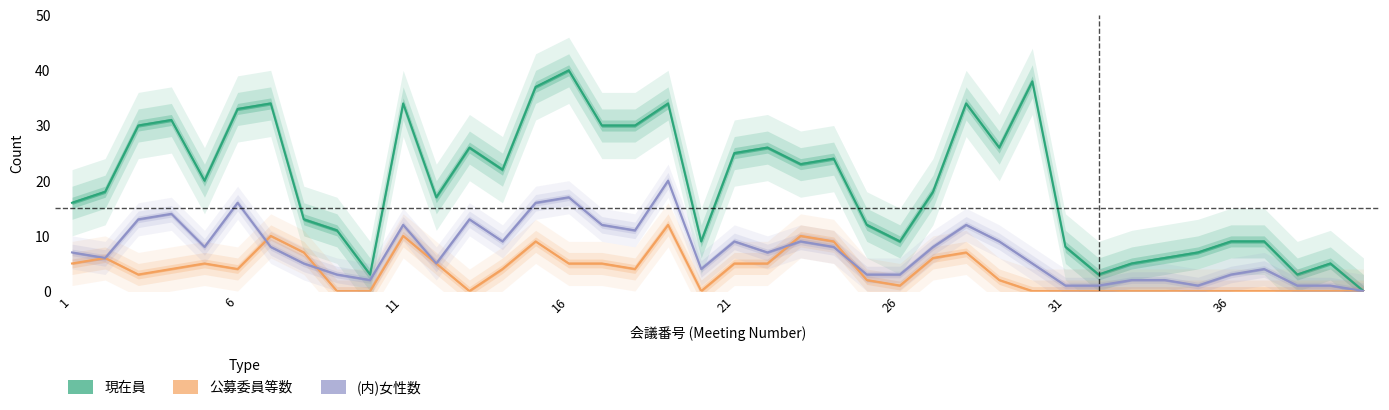

Is this an area chart (filled region under the line)?

No